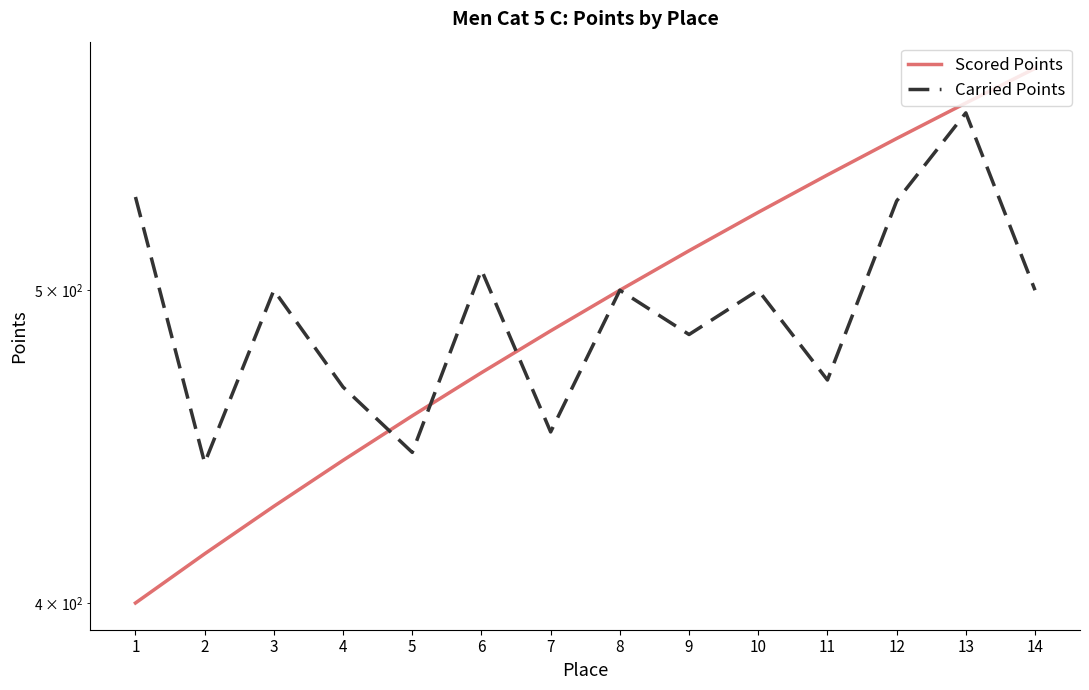

How many lines are shown in the chart?

2